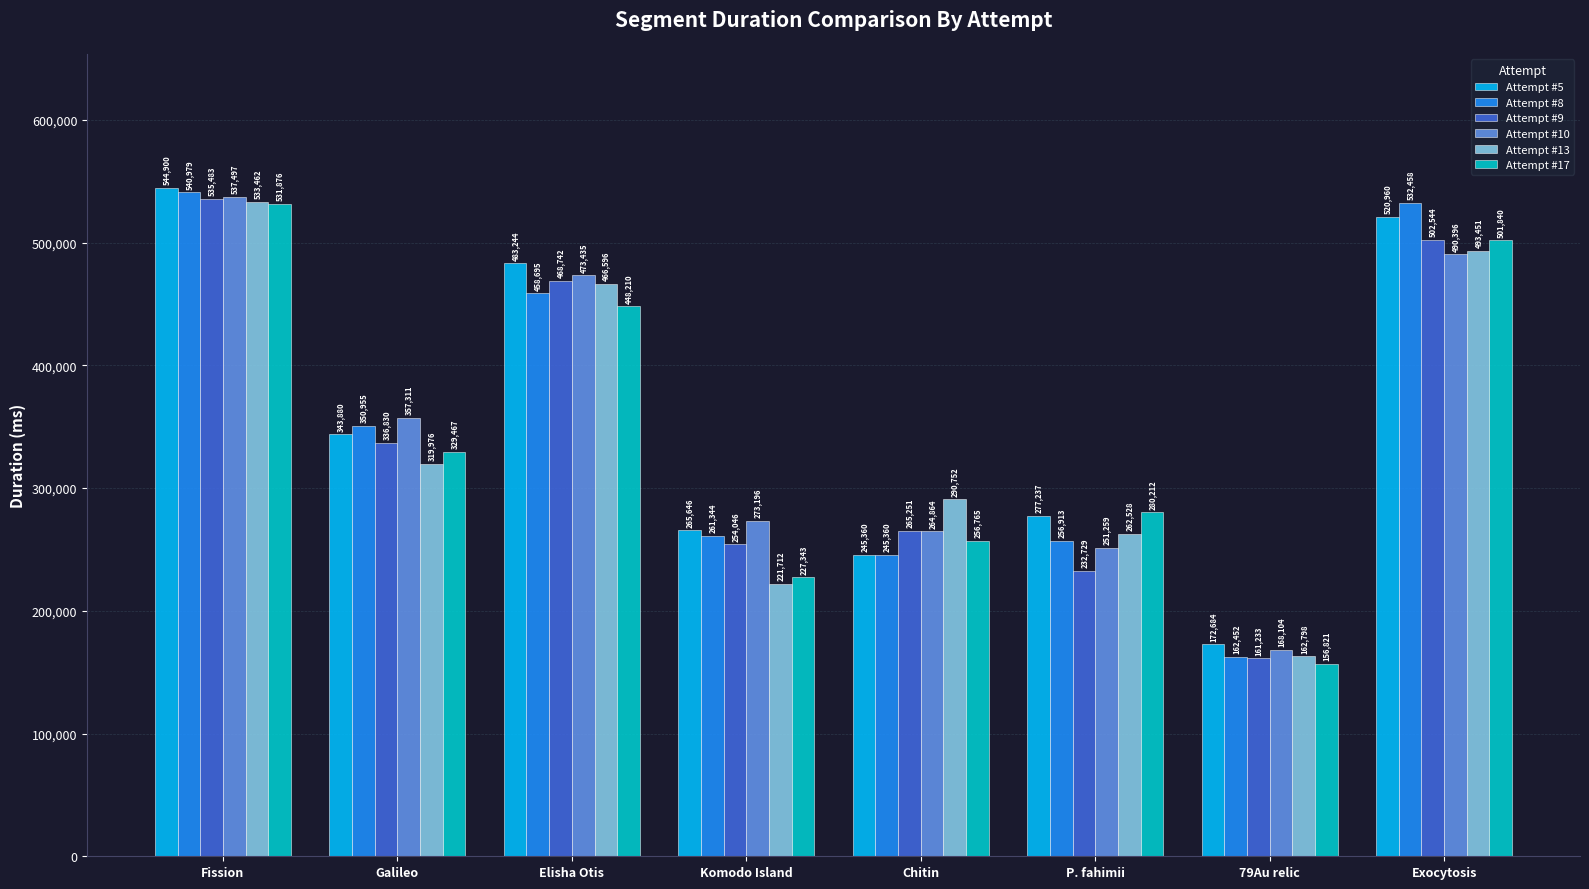

At how many categories does at least one series exceed 178494?

7